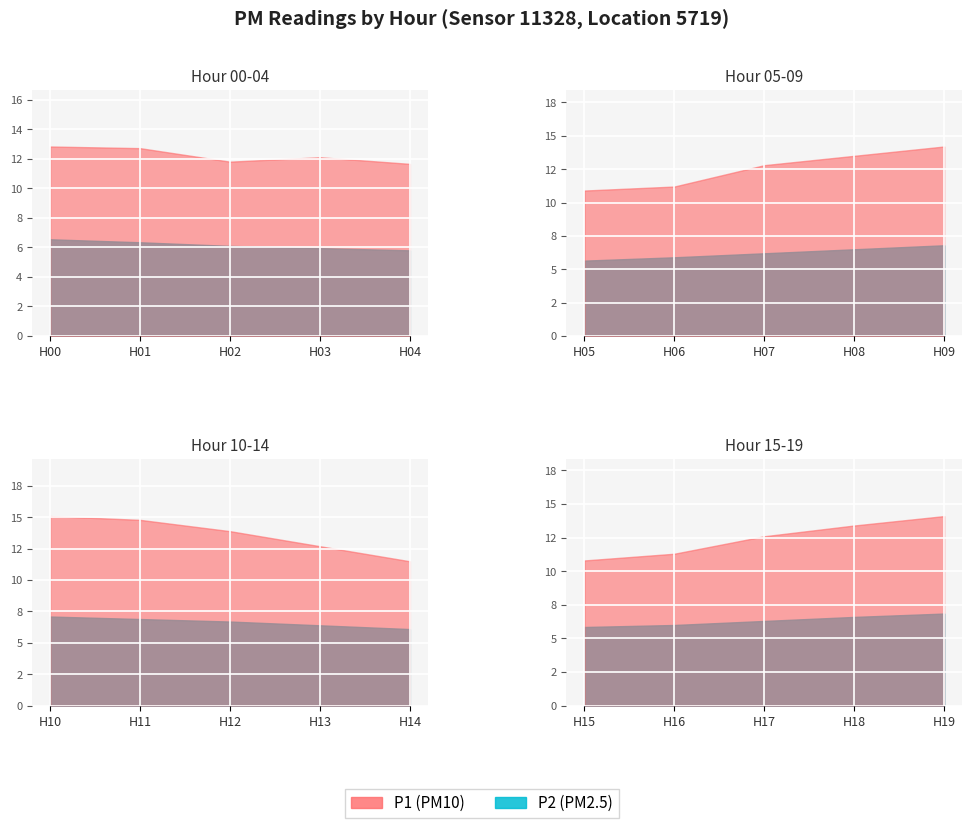

Which series has the largest total across all categories?

P1